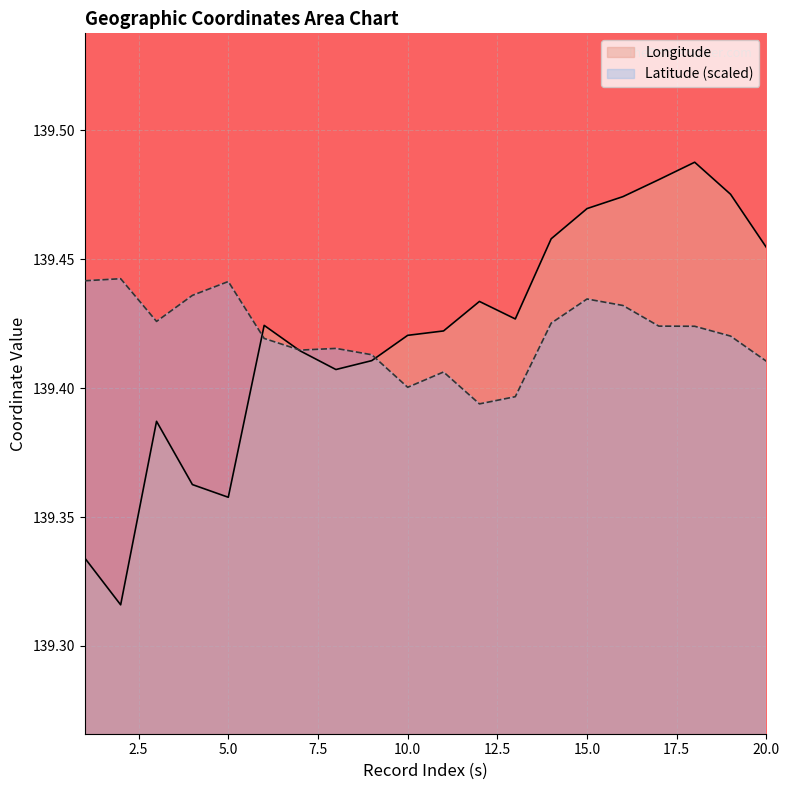

The value of Longitude at 5.0 is 139.4. True or false?

True